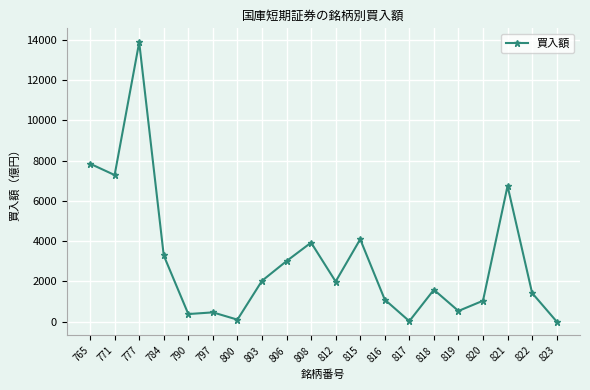

How many data points are less than 1986?

10